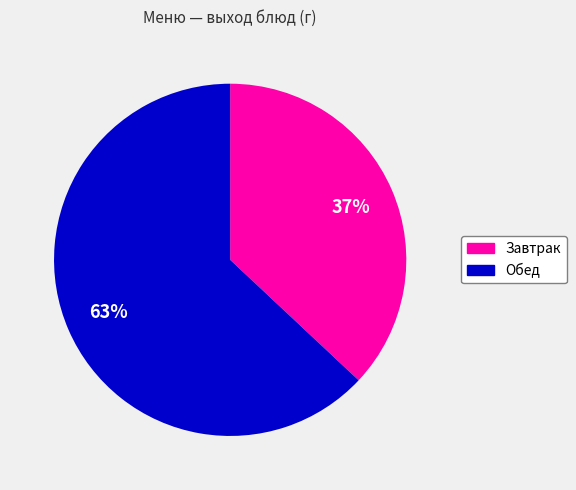

Is the sum of Обед and Завтрак greater than half?

Yes